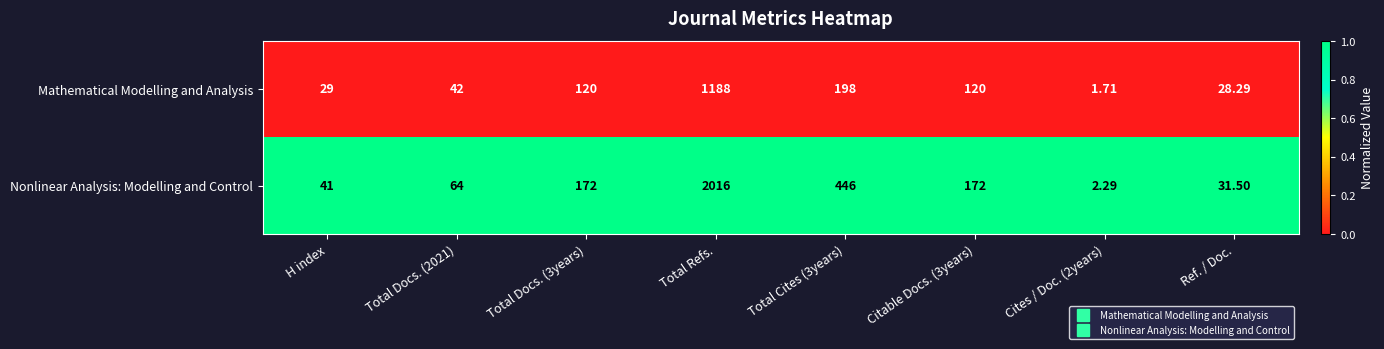

Is the value of Nonlinear Analysis: Modelling and Control at Total Docs. (2021) greater than the value of Mathematical Modelling and Analysis at Total Refs.?

No